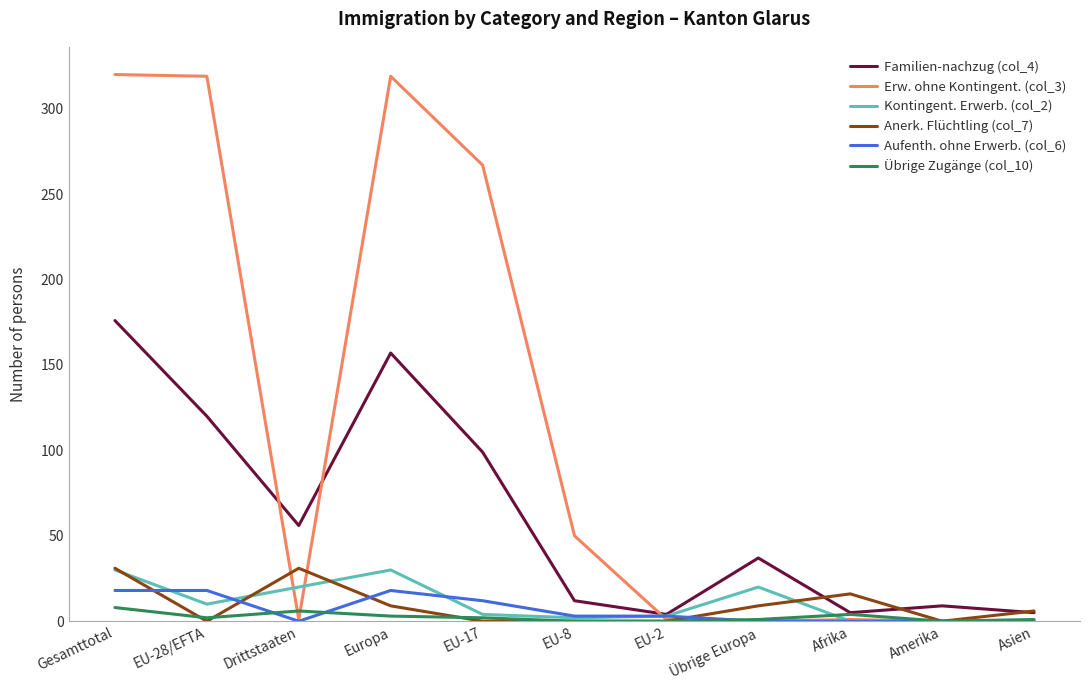

What position from the right is Gesamttotal?

11